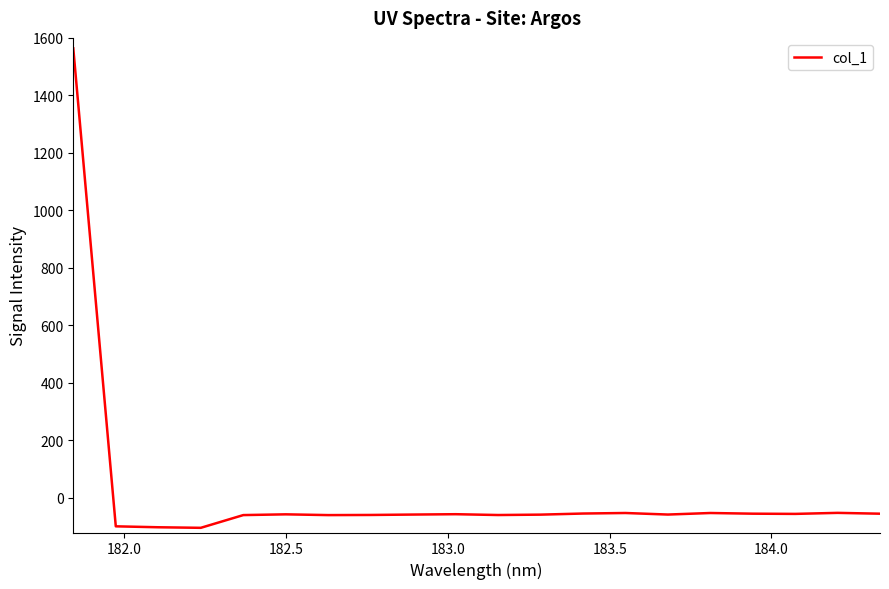

What is the smallest value displayed?

-103.7